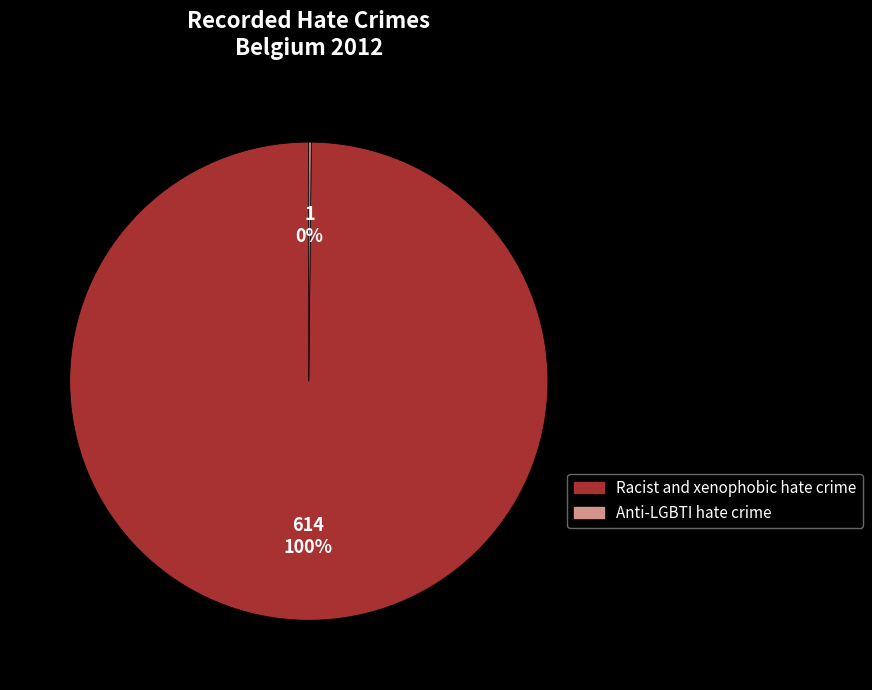

Is there a majority slice in this chart?

Yes